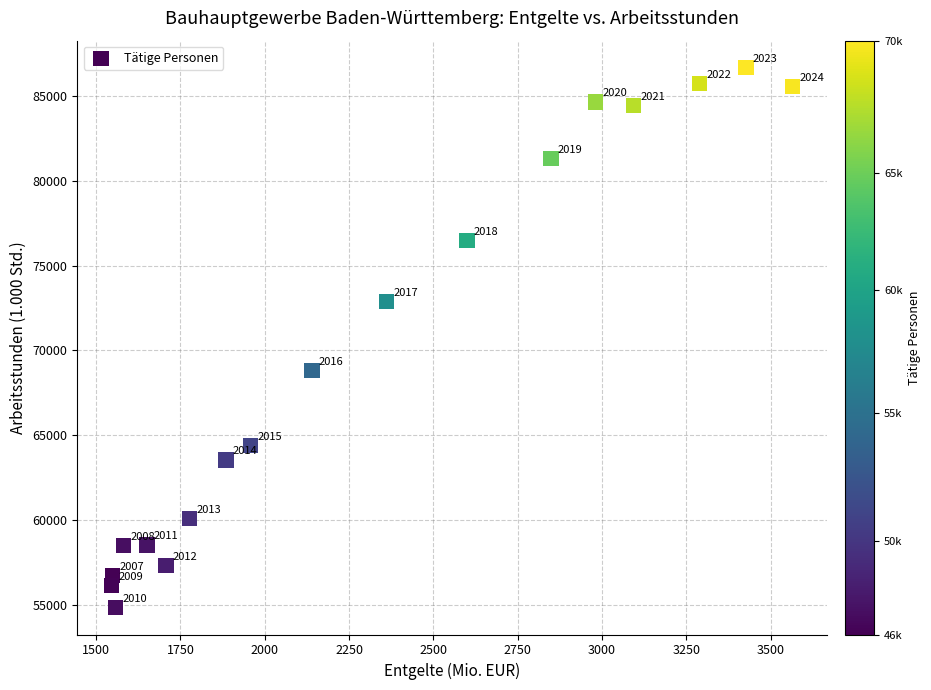

What Y value in the scatter plot is closest to 70758?

68793